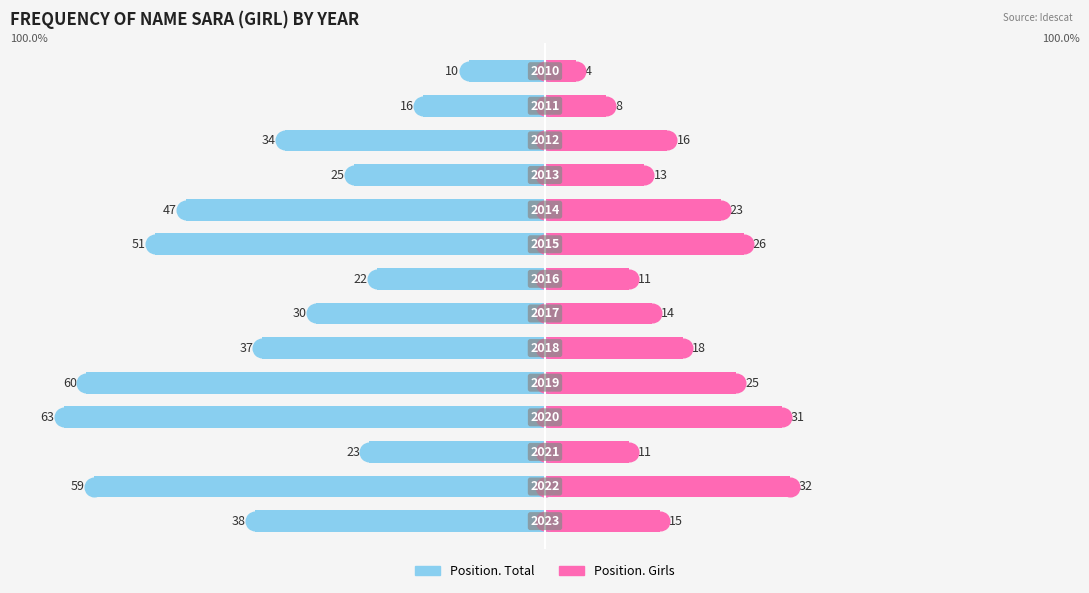

Which series has the widest spread of Y values?

Position. Total